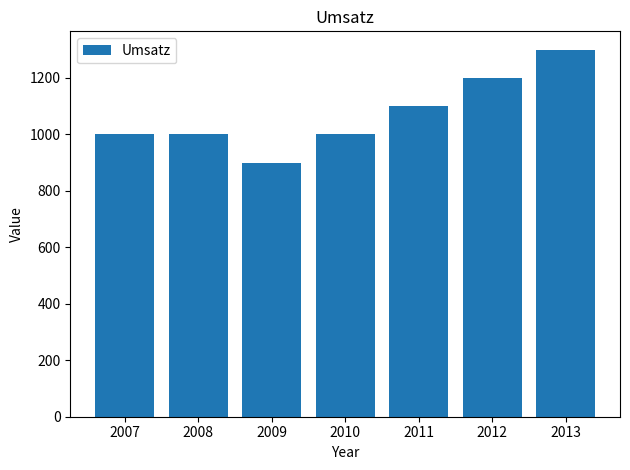

Is it true that the value at 2013 is 1300?

True